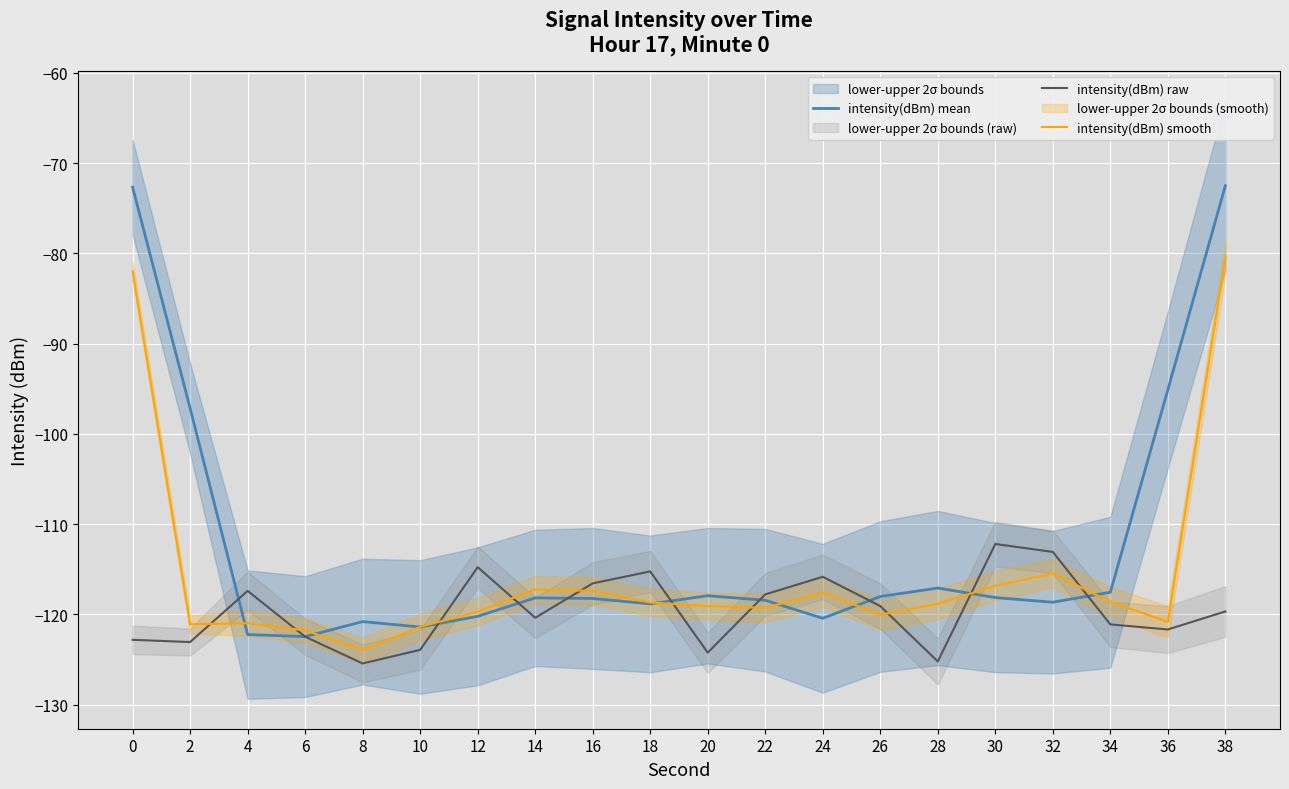

In intensity(dBm) mean, how many points are lower than both neighbors (excluding endpoints)?

5